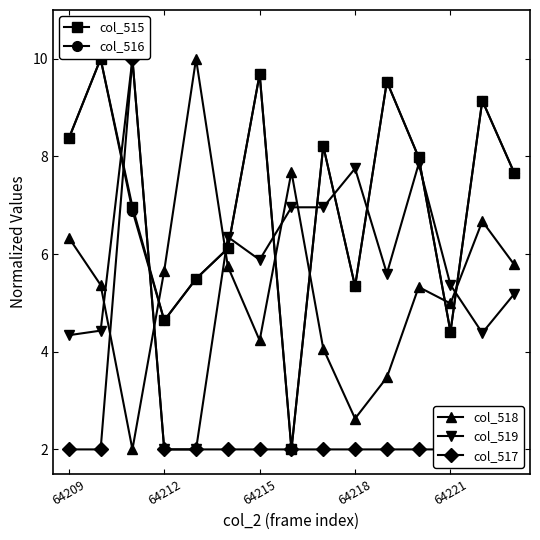

Which series has the largest total across all categories?

col_515